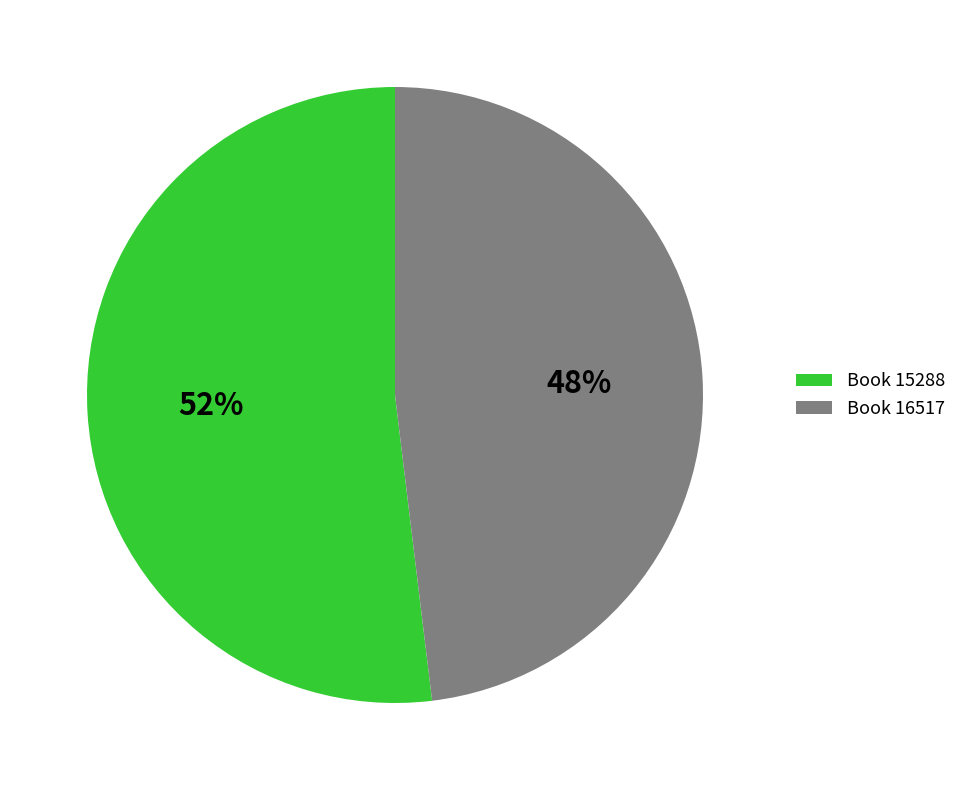

To the nearest percent, what percentage of the pie is Book 15288?

52%